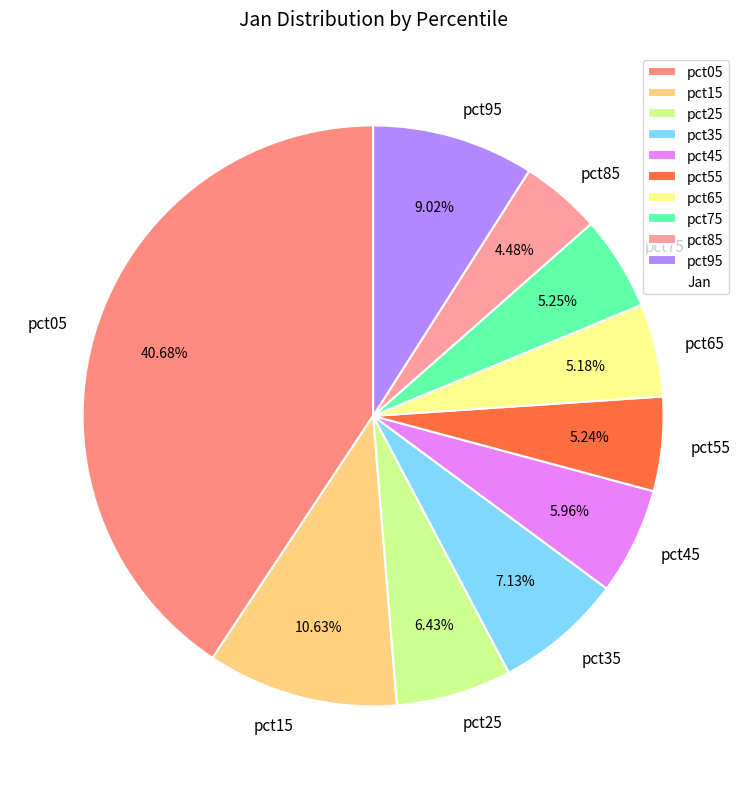

Between pct15 and pct75, which is larger?

pct15